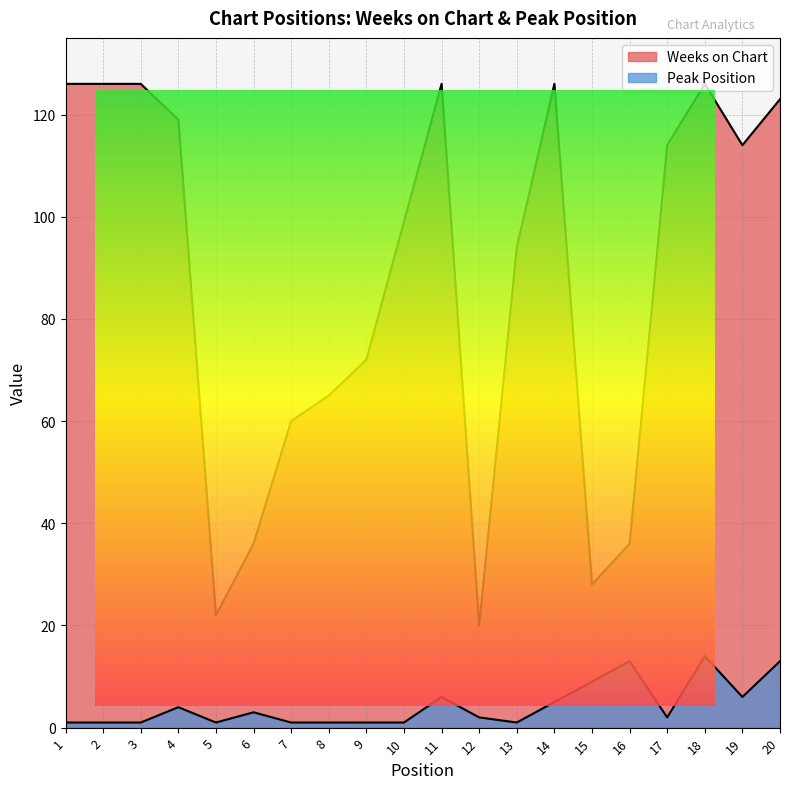

Which series has the largest total across all categories?

Weeks on Chart